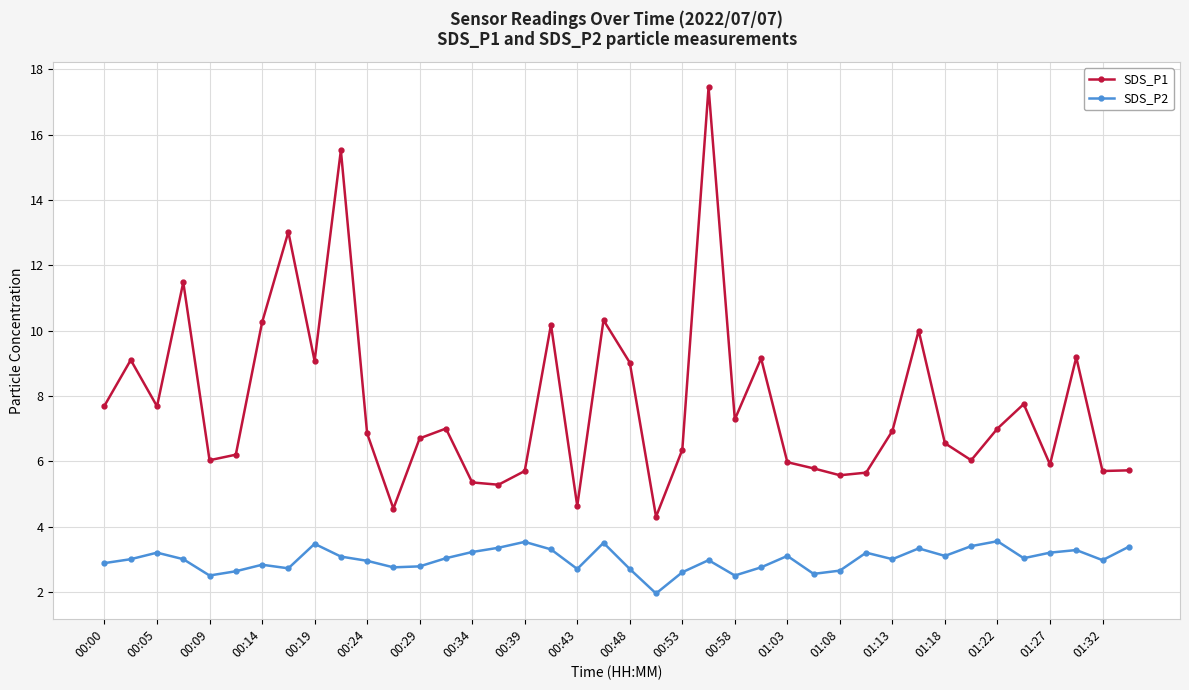

List the series in order of their overall mean, highest first.

SDS_P1, SDS_P2